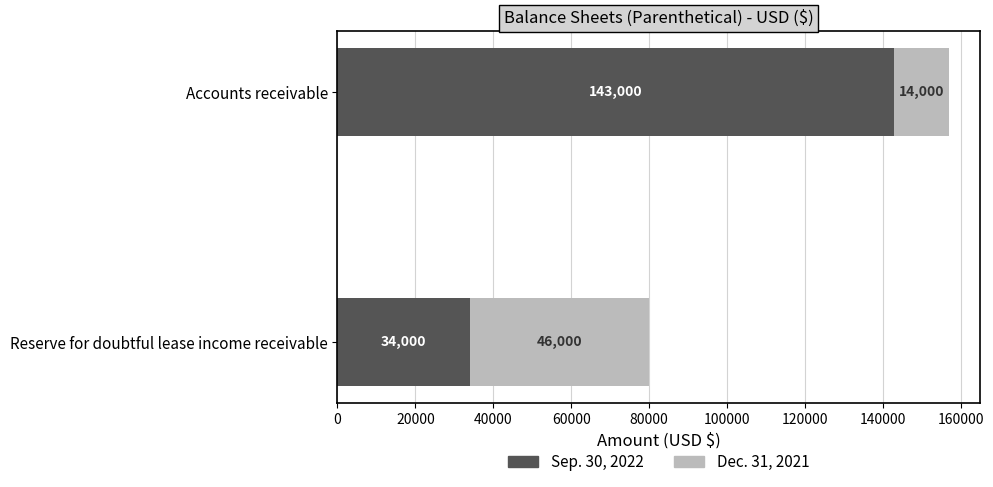

What is the highest value of the Sep. 30, 2022 series?

143000